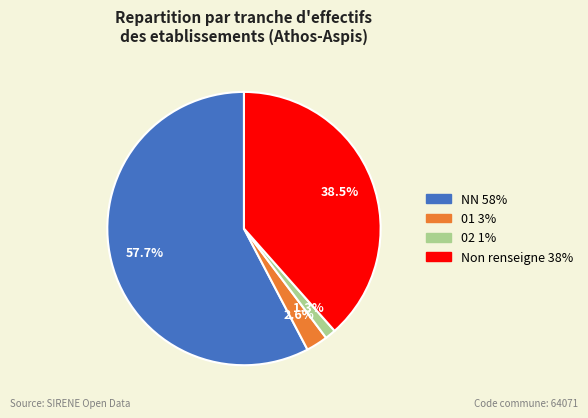

Does any single category account for the majority?

Yes